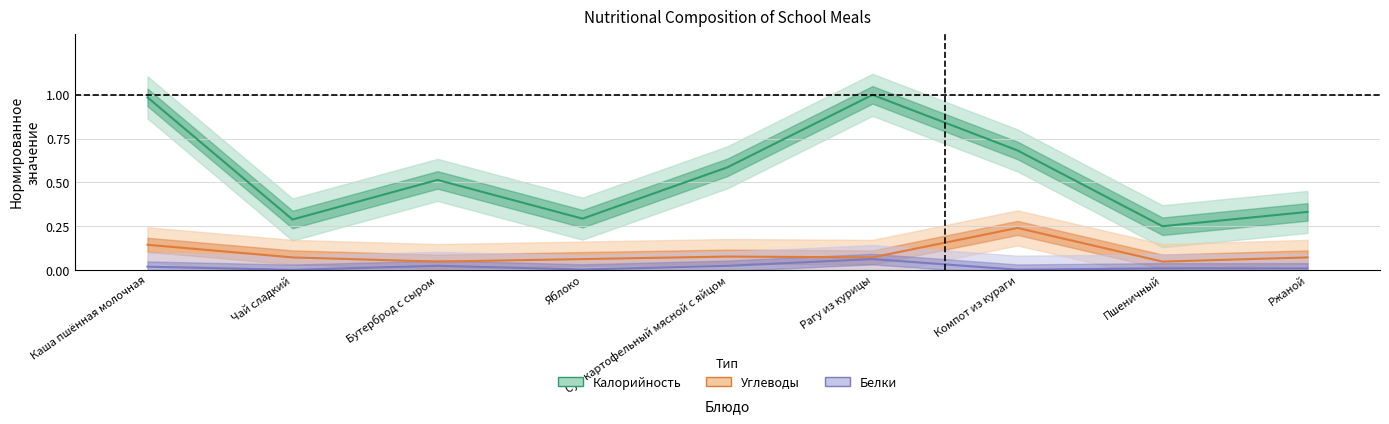

What are all the series names shown in the legend?

Калорийность, Белки, Углеводы